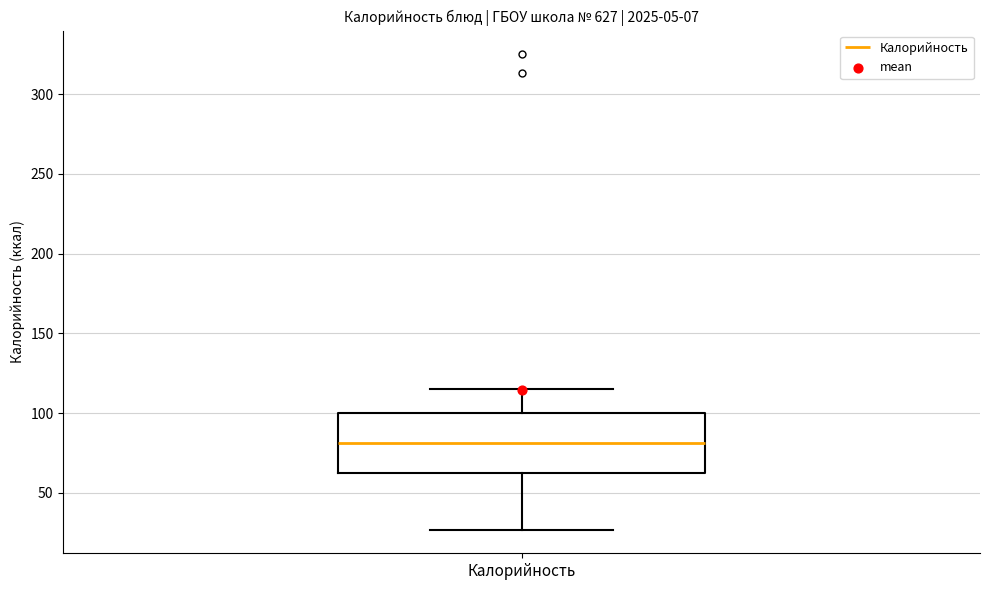

Where does the median line of the box for Калорийность sit on the y-axis? The values are not printed on the chart, so give them approximately, as read against the axis.

80